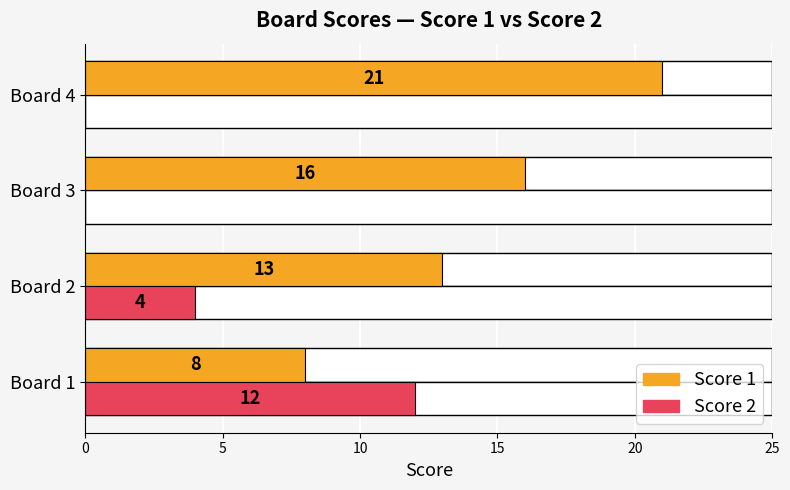

What are all the series names shown in the legend?

Score 1, Score 2